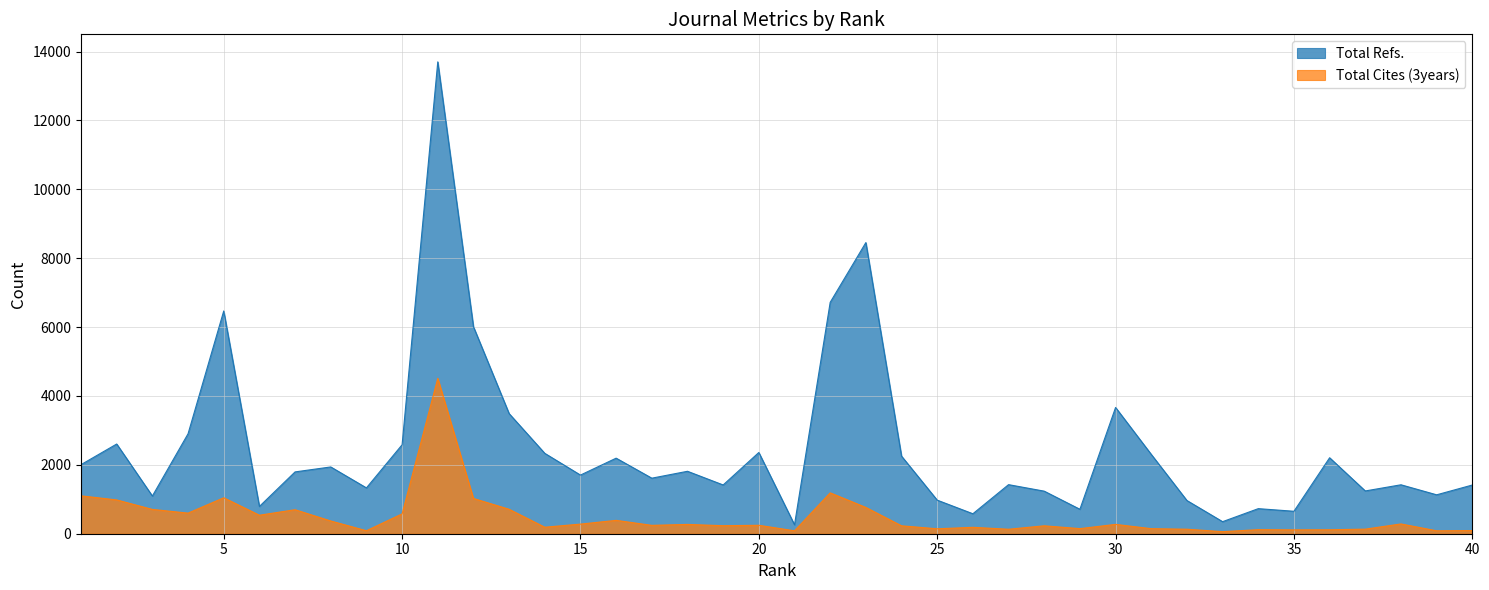

What is the difference between the maximum and minimum values in the Total Refs. series?

13441